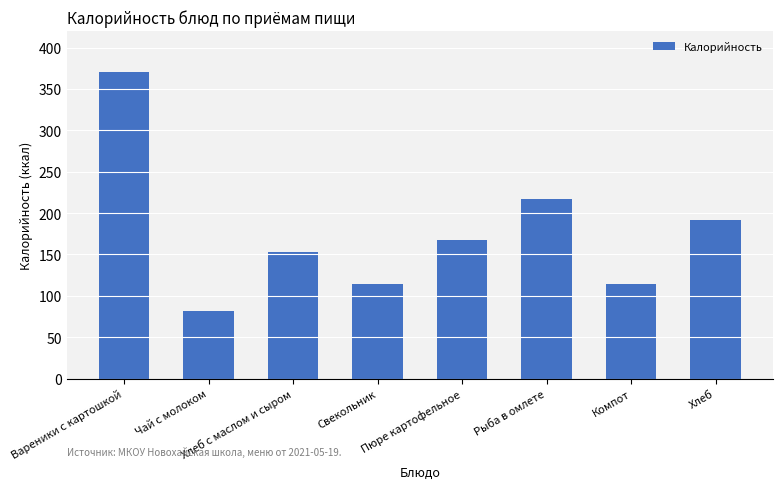

What is the sum of the values at Чай с молоком and Свекольник?

195.0